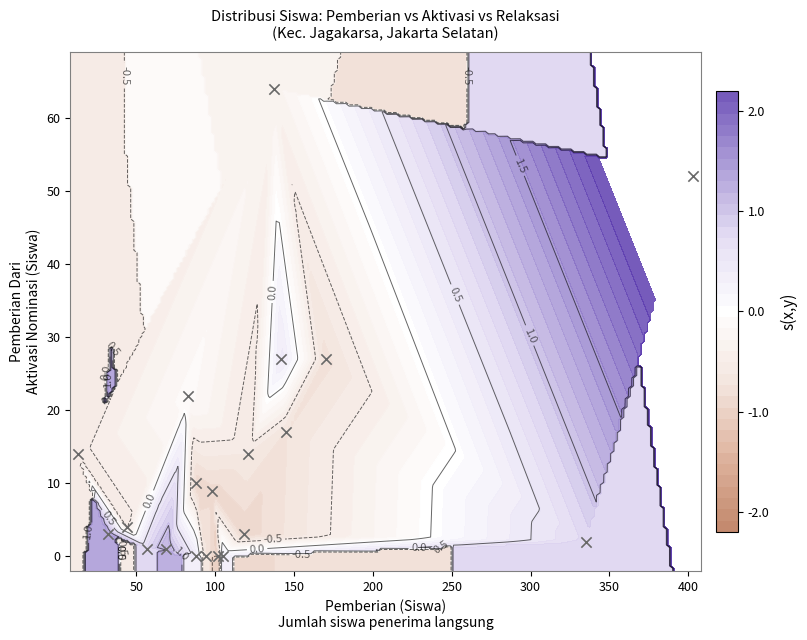

How many values are above zero?

16